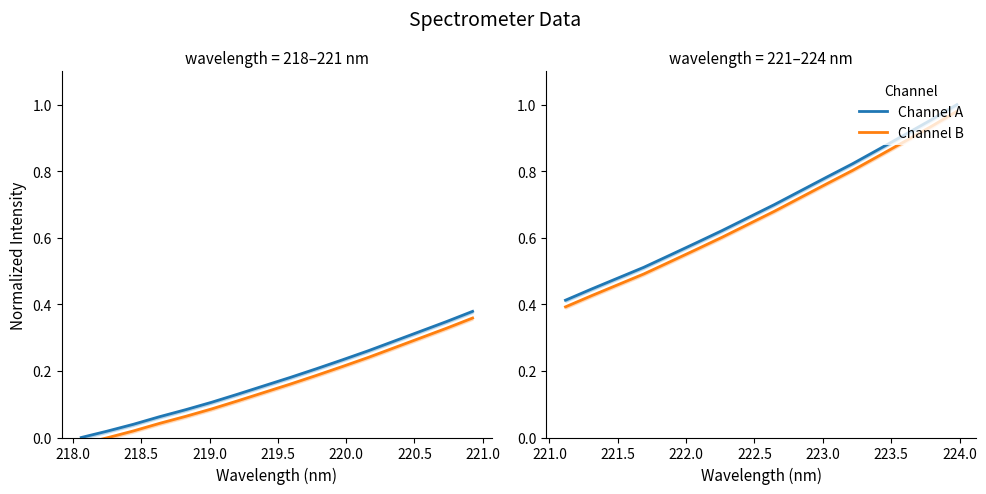

True or false: Channel B and Channel A intersect in this chart.

False